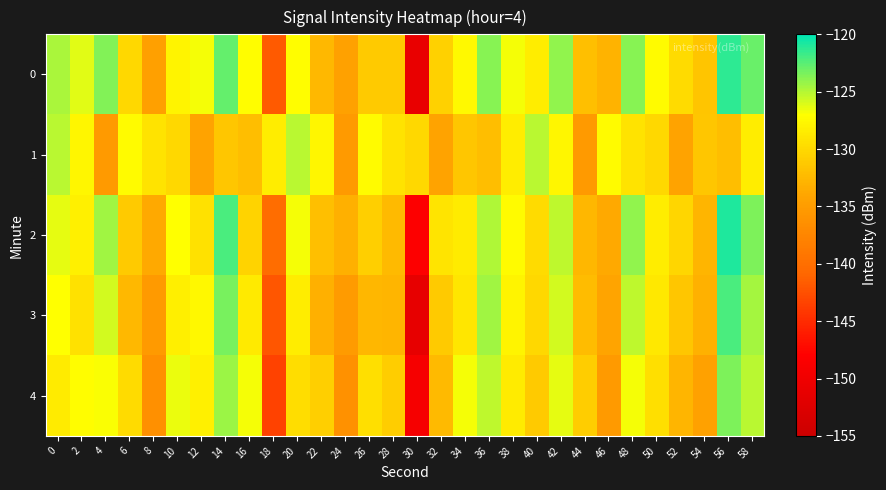

Between 10 and 52, which series saw the biggest shift?

4